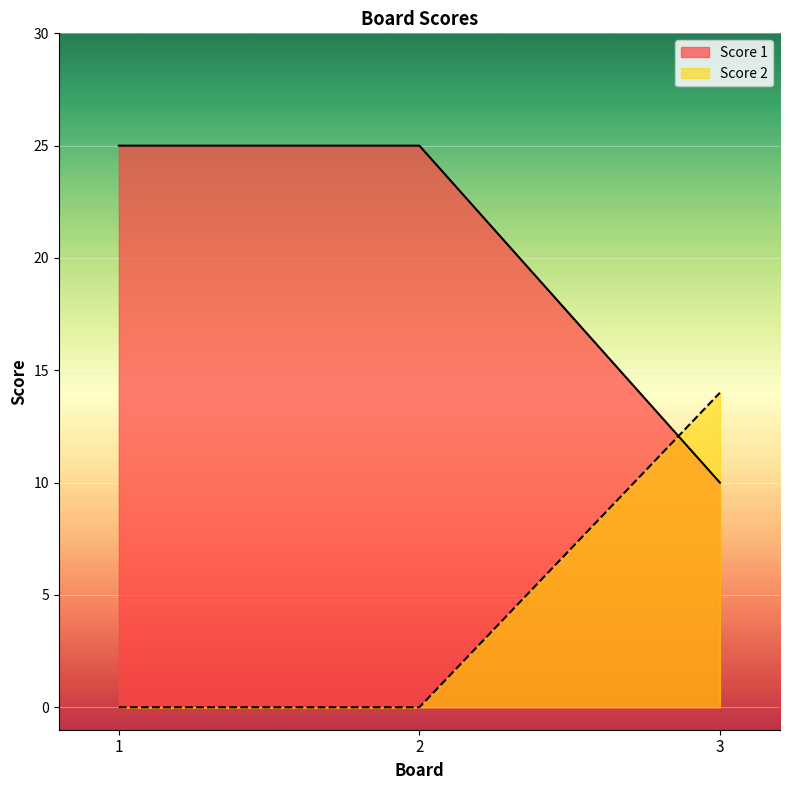

Is the value of Score 2 at 1 greater than the value of Score 1 at 3?

No